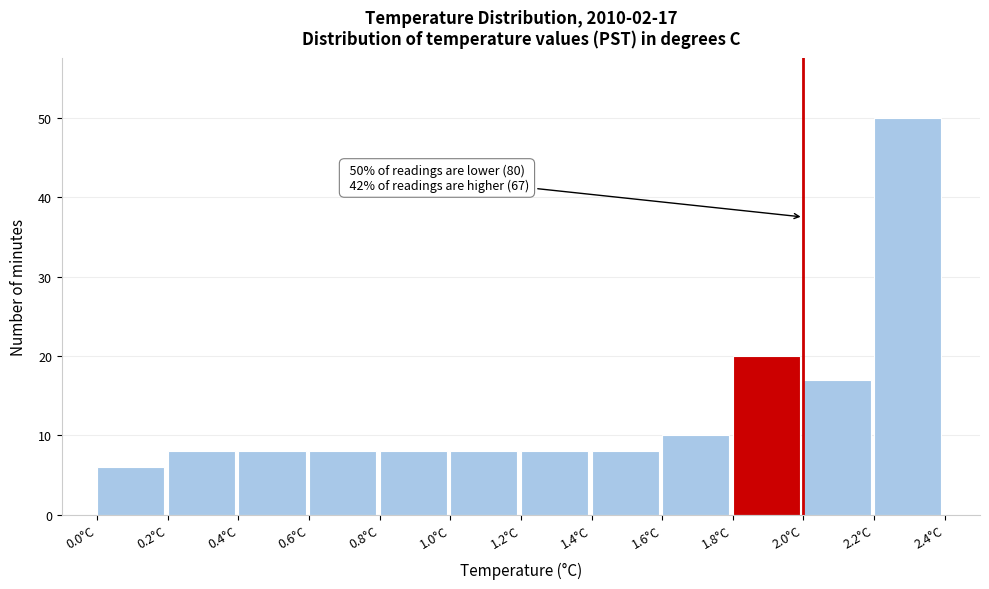

Which range on the x-axis has the tallest bar?

2.2 to 2.4